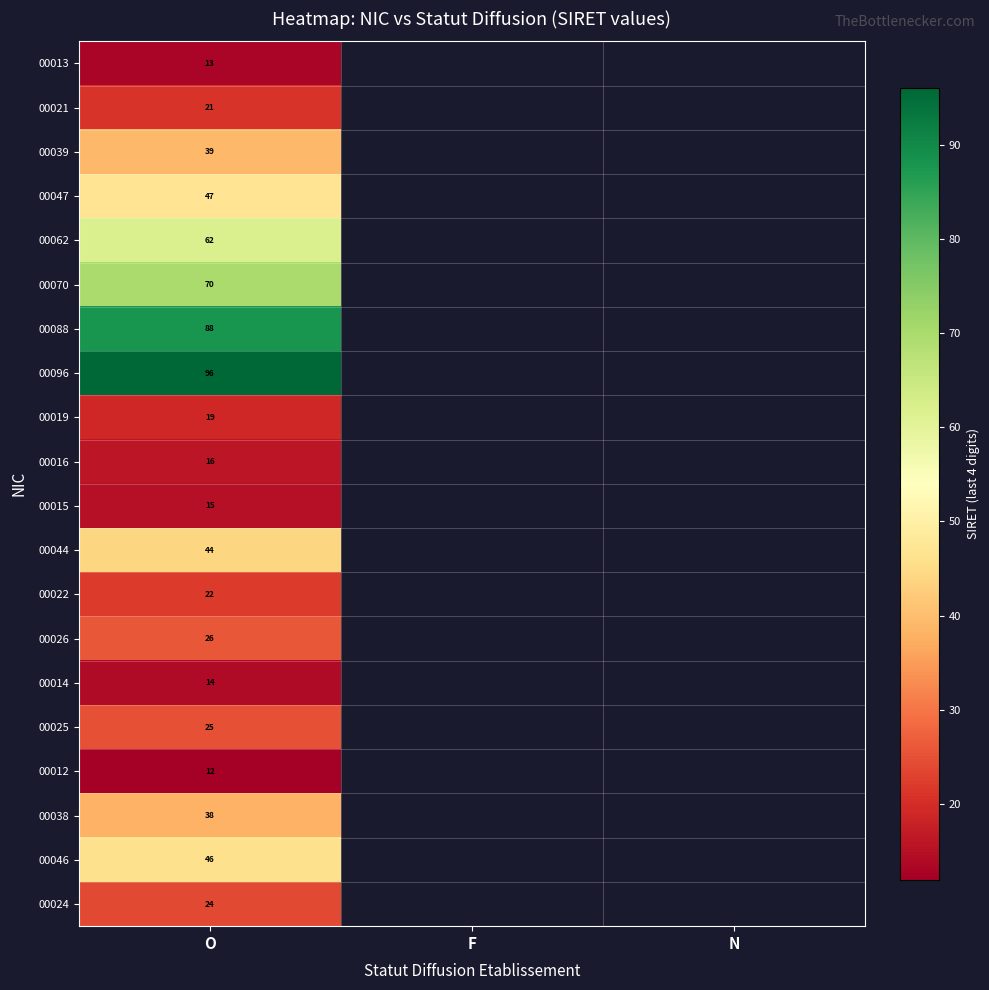

Is it true that 00024 equals 24 at O?

True